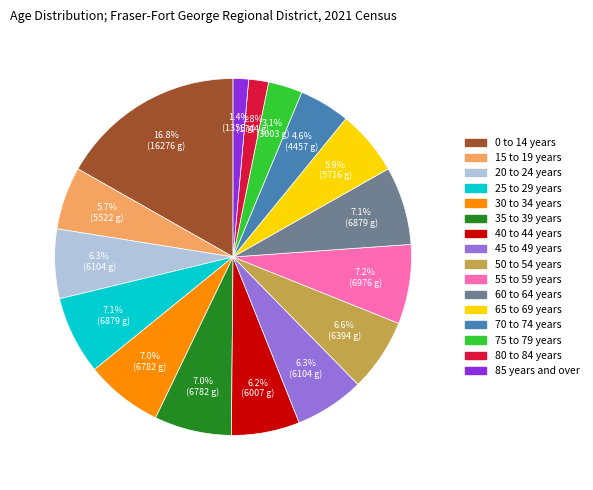

The 15 to 19 years slice represents 6% of the pie. True or false?

True